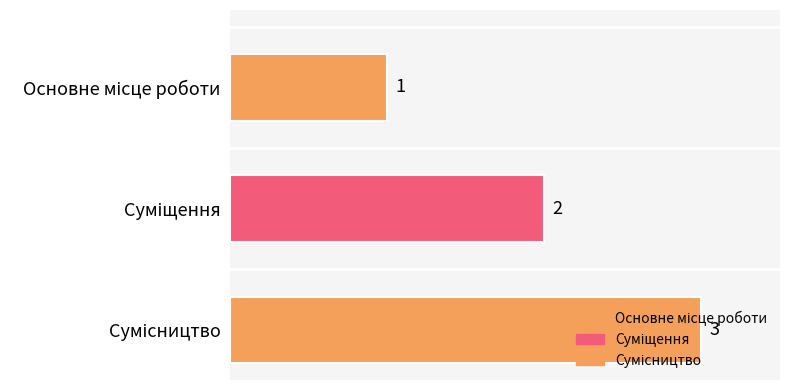

Is it true that the value at Основне місце роботи is 1?

False